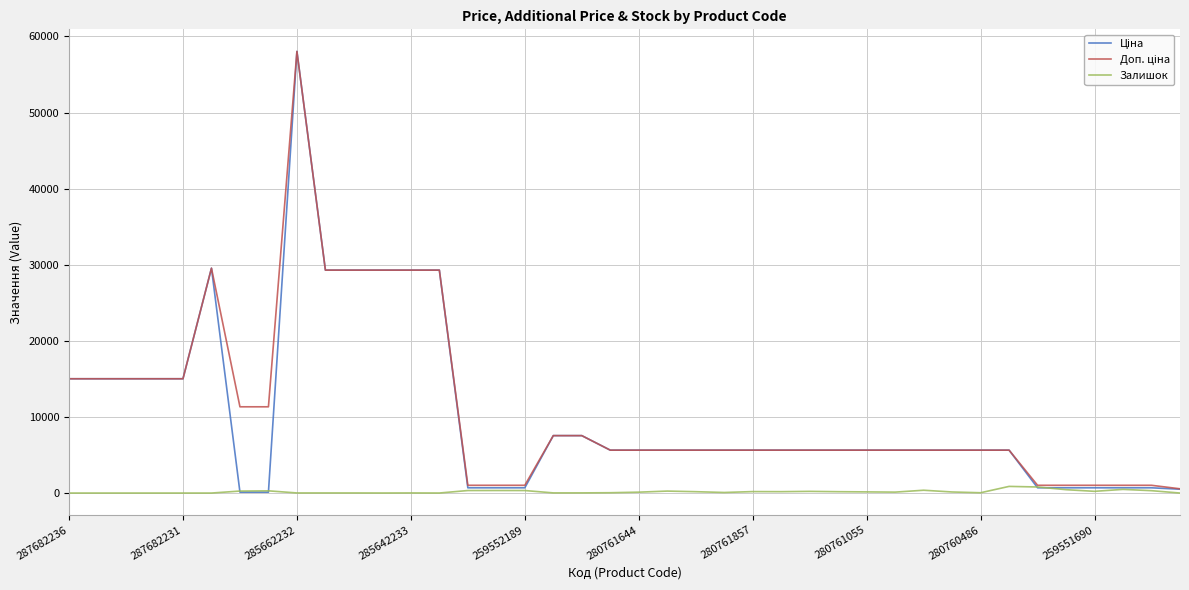

What is the value of the Ціна point at the 28th from the left?

5636.0